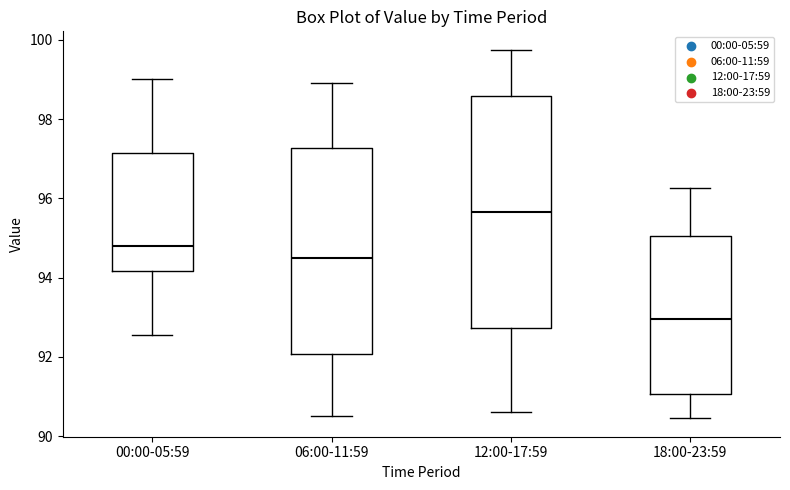

Reading left to right, transcribe this box plot: for each box, give where its median line is, the range the box spans, and where its two whiskers end, as read against the y-axis. The values are not printed on the chart, so give them approximately, as read against the axis.

00:00-05:59: median 94.8, box 94.2 to 97.2, whiskers 92.6 to 99.0
06:00-11:59: median 94.6, box 92.0 to 97.2, whiskers 90.6 to 99.0
12:00-17:59: median 95.6, box 92.8 to 98.6, whiskers 90.6 to 99.8
18:00-23:59: median 93.0, box 91.0 to 95.0, whiskers 90.4 to 96.2